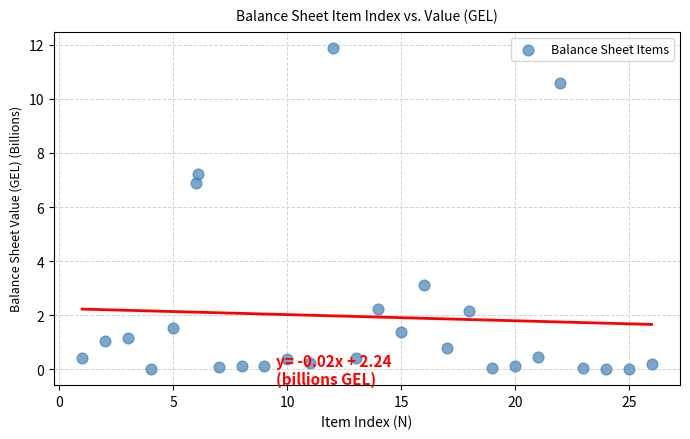

What is the range of Y values (max minus min)?

11.9